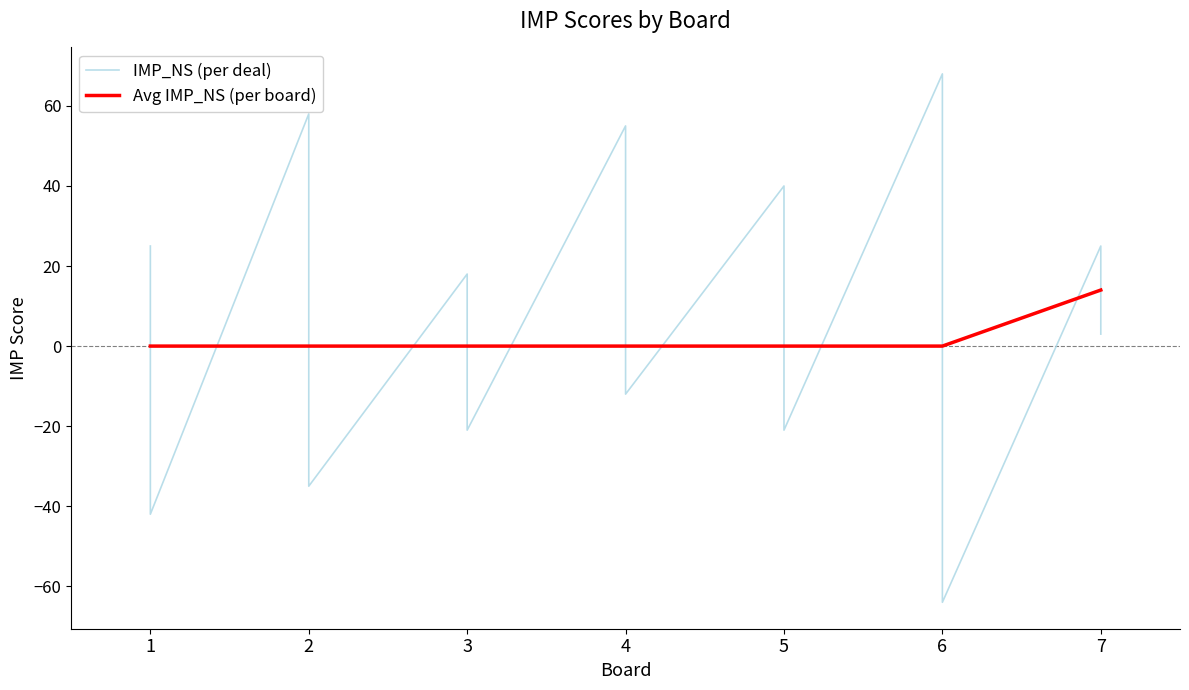

At which category does the data reach its first local valley?

2